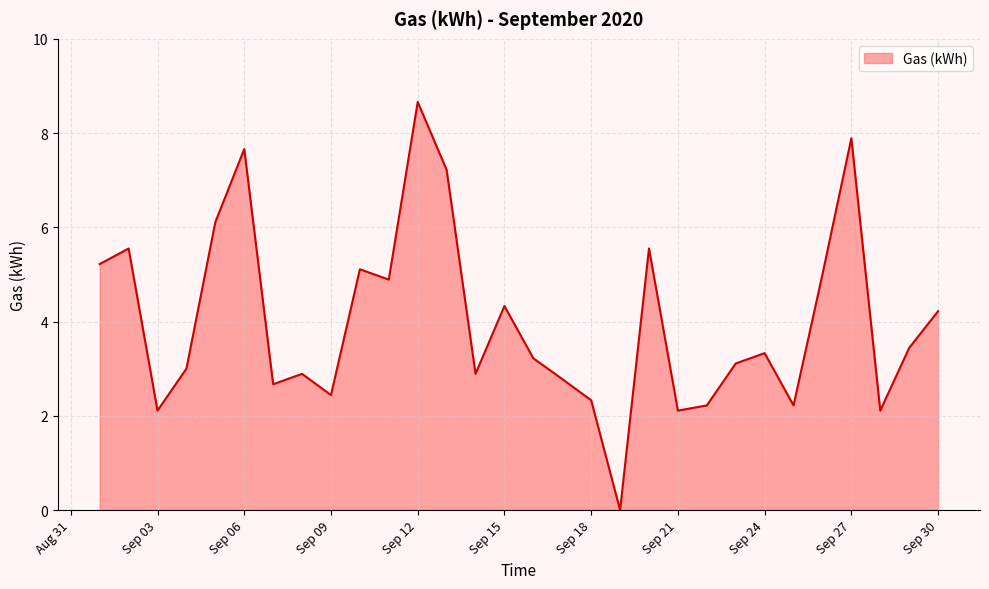

What is the greatest value displayed?

8.7